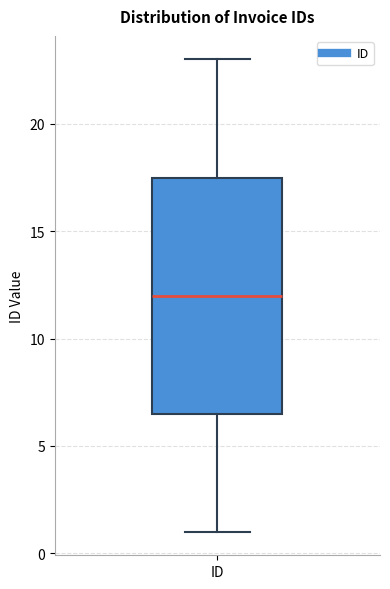

Read this box plot against the y-axis: the position of the median line, the range covered by the box, and the ends of both whiskers. The values are not printed on the chart, so give them approximately, as read against the axis.

median 12.0, box 6.5 to 17.5, whiskers 1.0 to 23.0